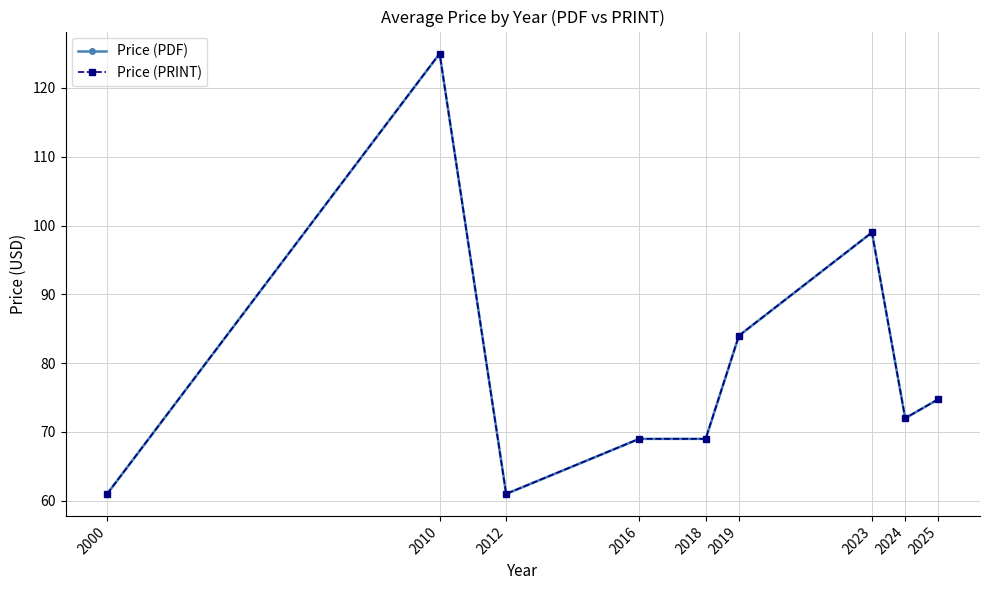

True or false: Price (PDF) has a value of 82.1 at 2012.

False